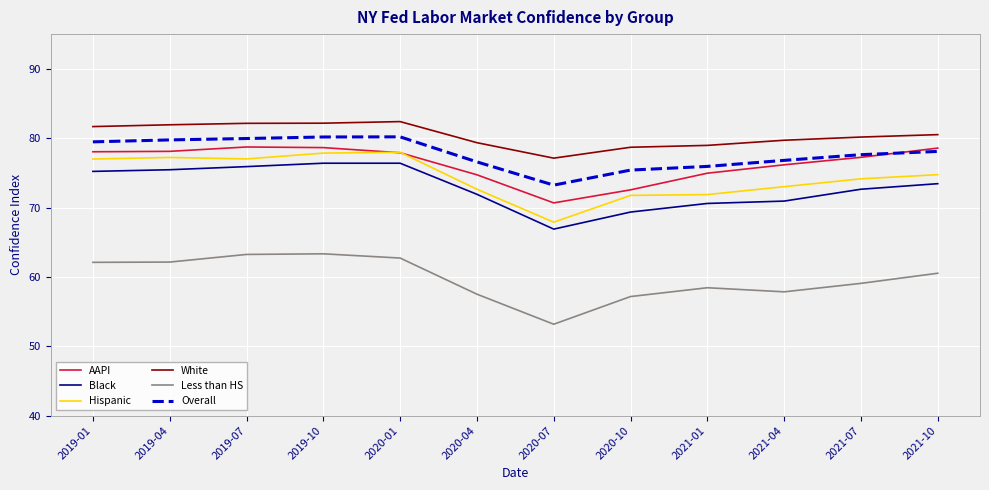

What is the highest value of the Overall series?

80.2